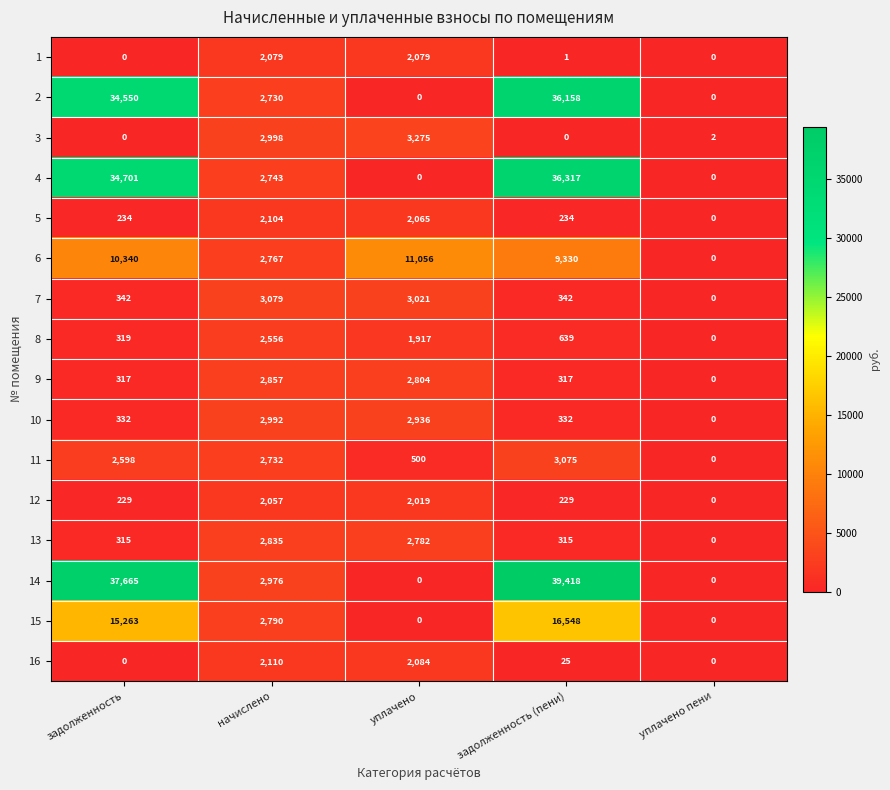

How many positive values does the 11 series have?

4